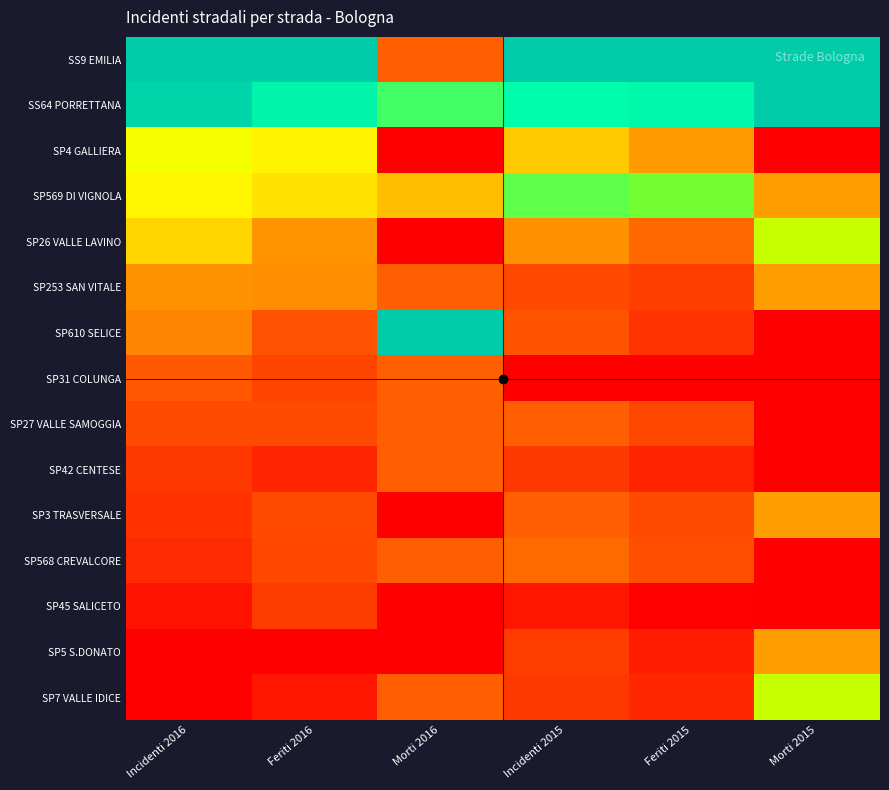

At which category is the sum across all series the highest?

Incidenti 2016